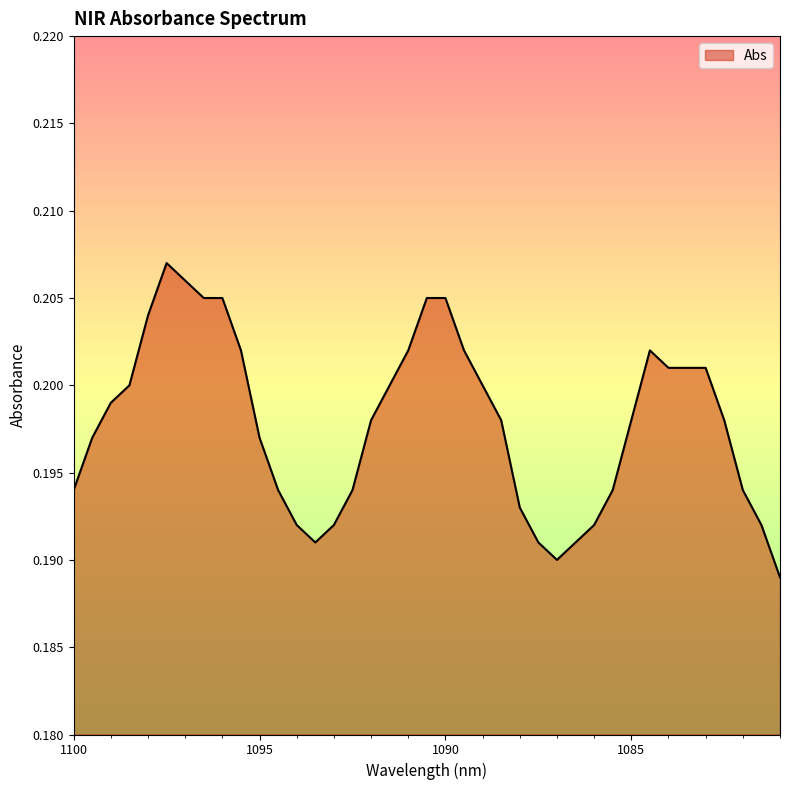

True or false: the data has more than 0 interior local peaks.

True